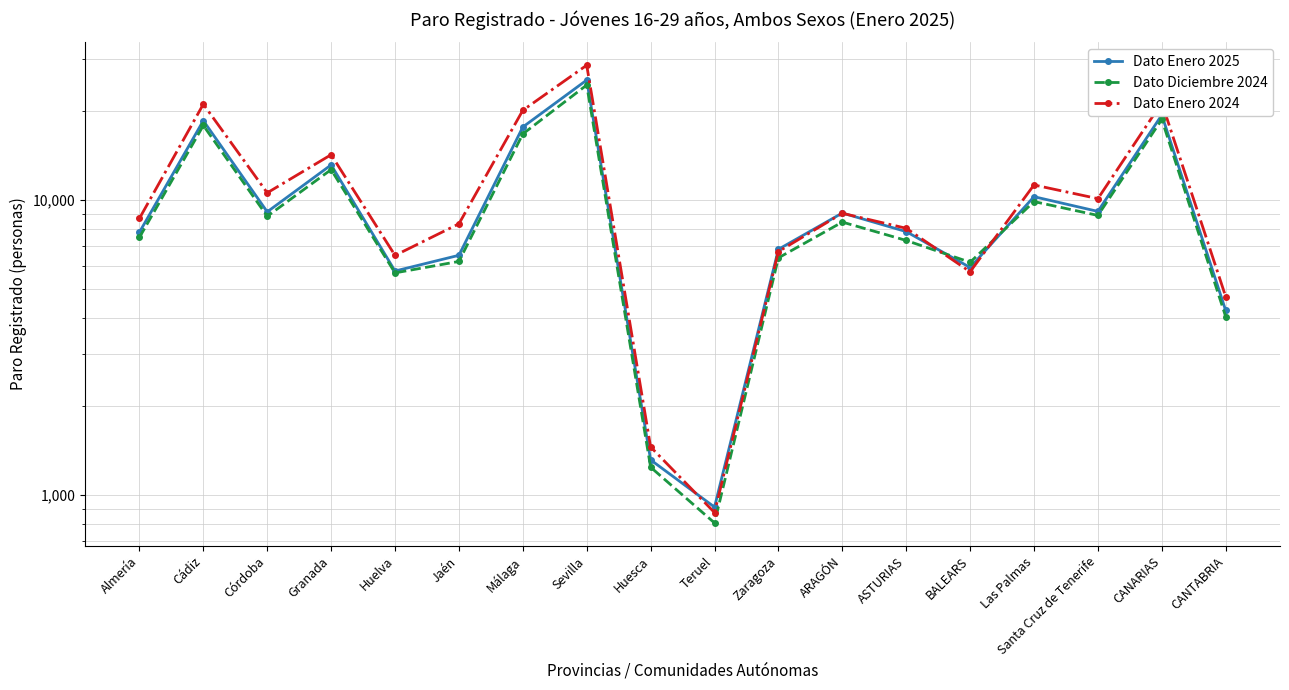

At which category is the sum across all series the highest?

Sevilla